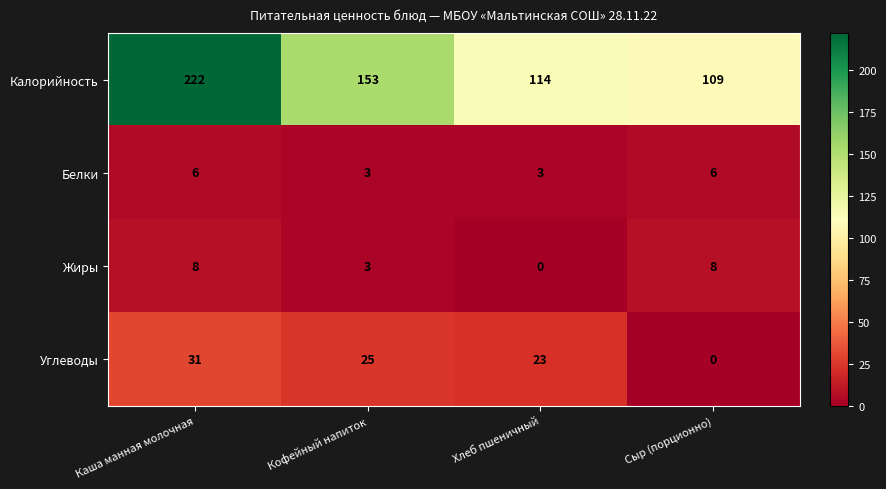

At how many categories does at least one series exceed 145?

2